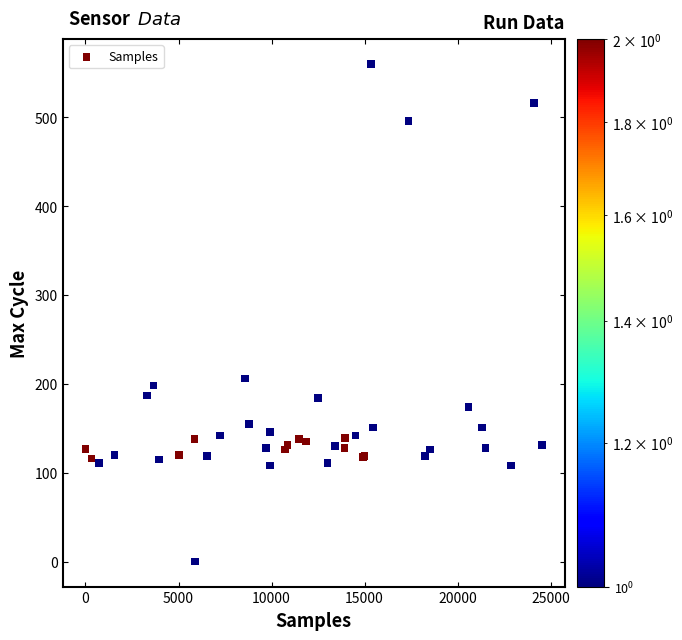

What Y value in the scatter plot is closest to 280?

206